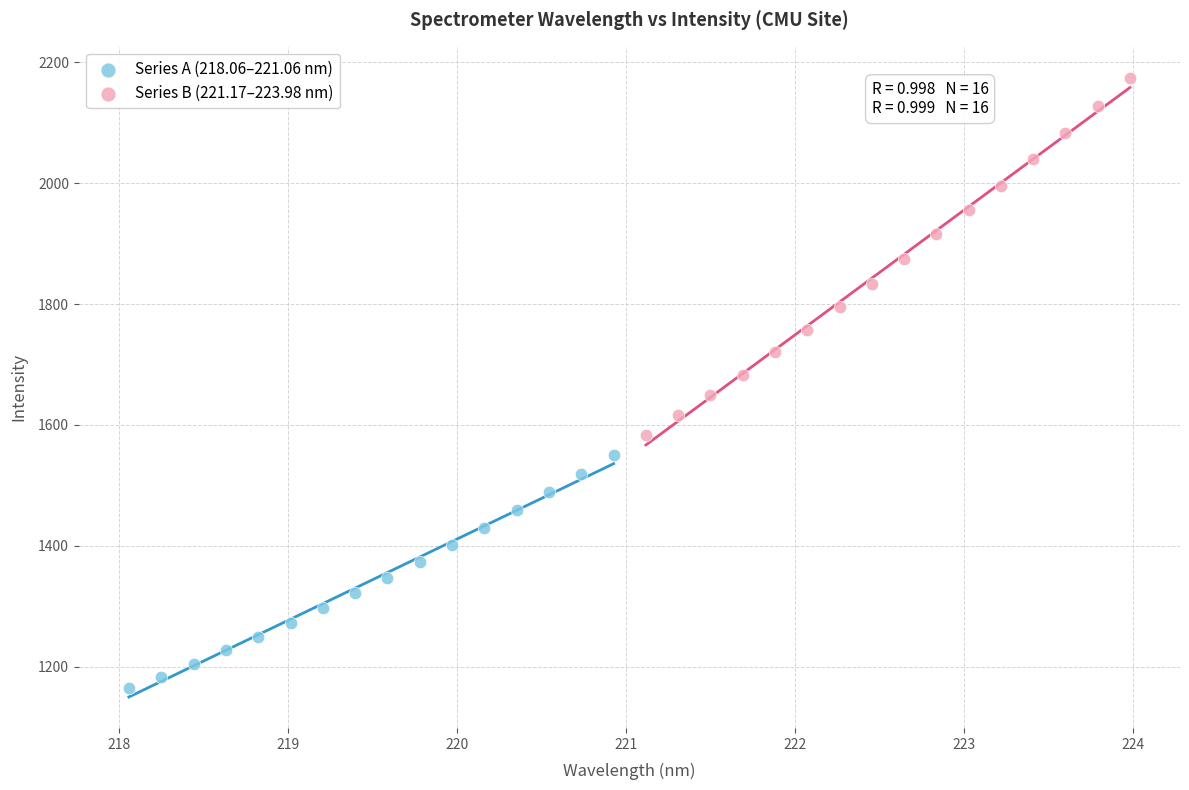

Which series contains the highest Y value?

Series B (221.17–223.98 nm)